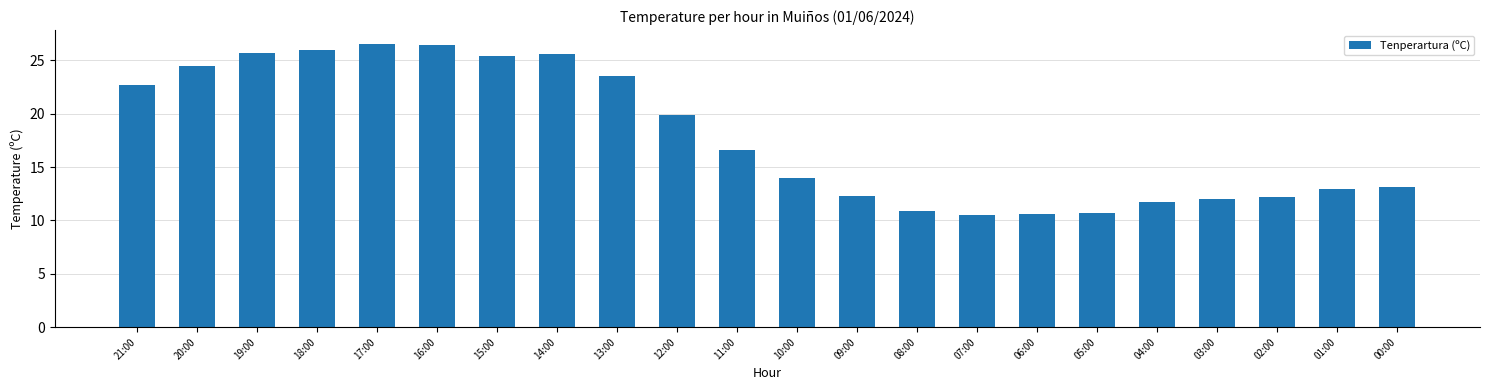

What is the minimum value shown in the chart?

10.5